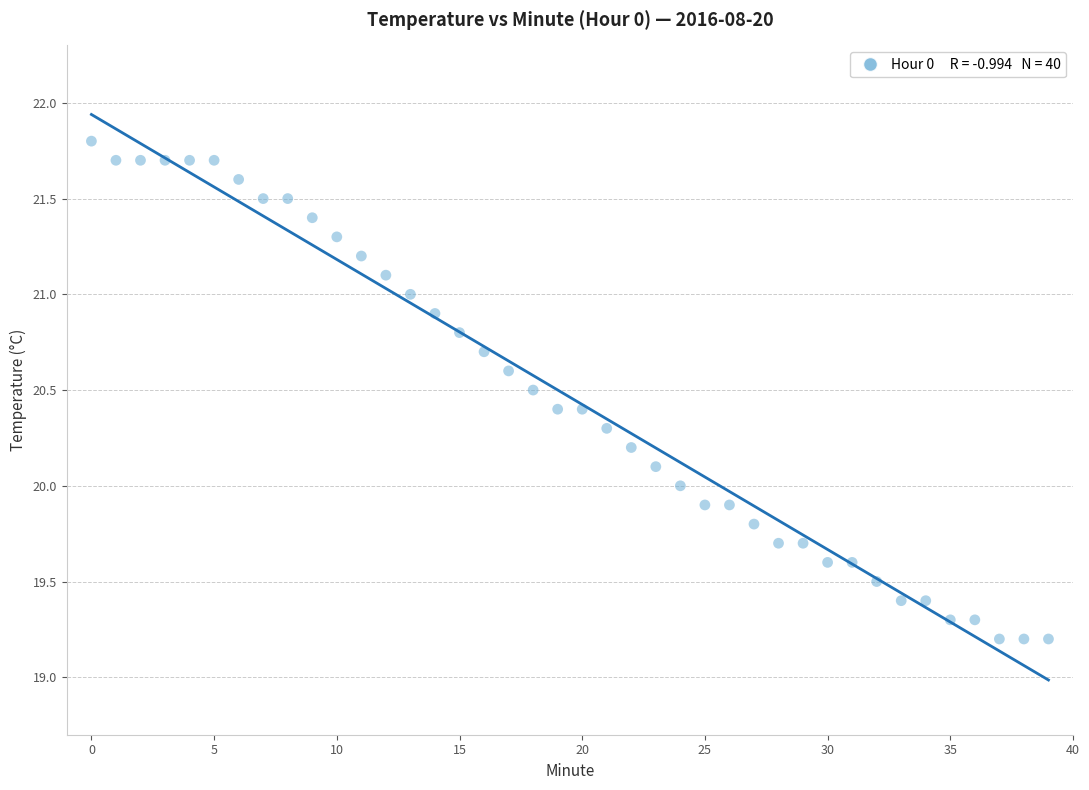

What is the range of Y values (max minus min)?

2.6